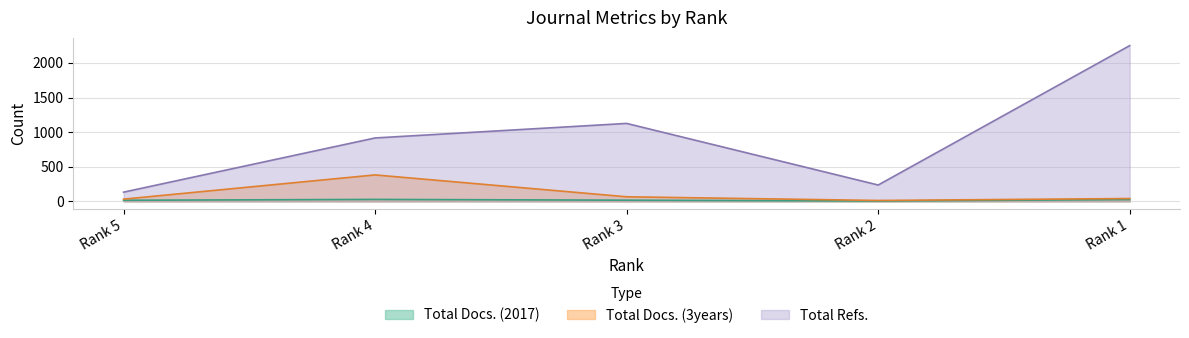

What is the value of the Total Docs. (3years) point at the 5th from the left?

41